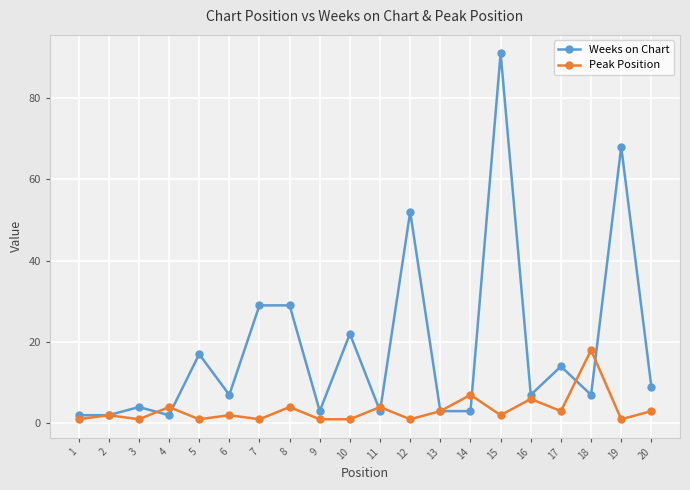

Reading left to right, transcribe all the data shown in this chart.

Weeks on Chart: 2	2	4	2	17	7	29	29	3	22	3	52	3	3	91	7	14	7	68	9
Peak Position: 1	2	1	4	1	2	1	4	1	1	4	1	3	7	2	6	3	18	1	3